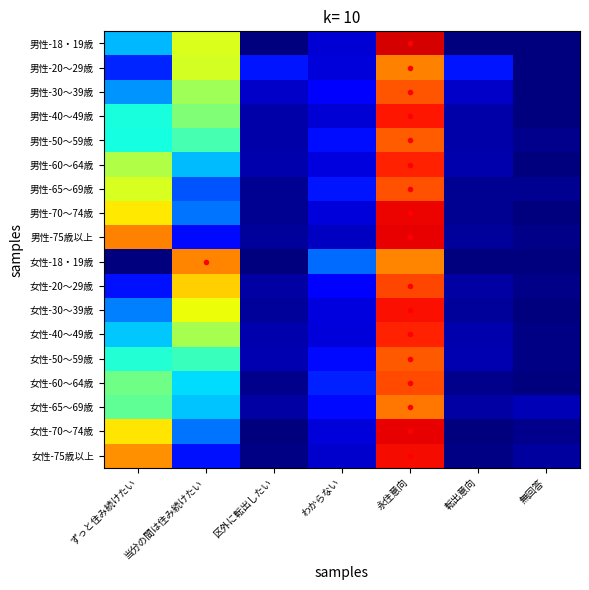

At which category is the sum across all series the highest?

永住意向